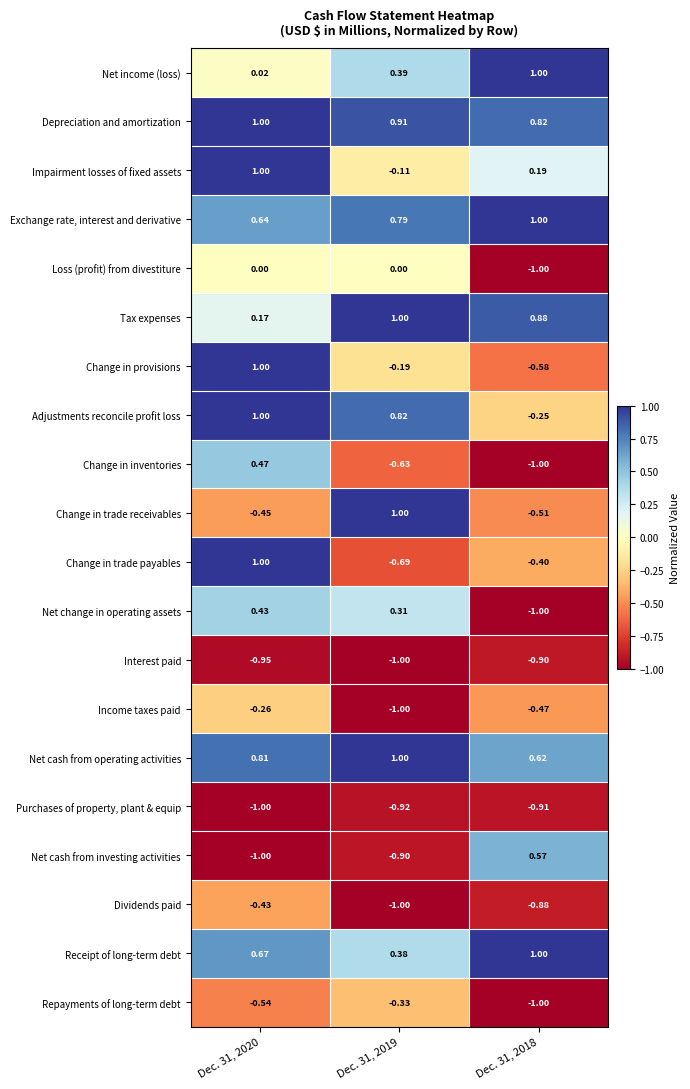

Which series has the widest spread of values?

Change in trade payables